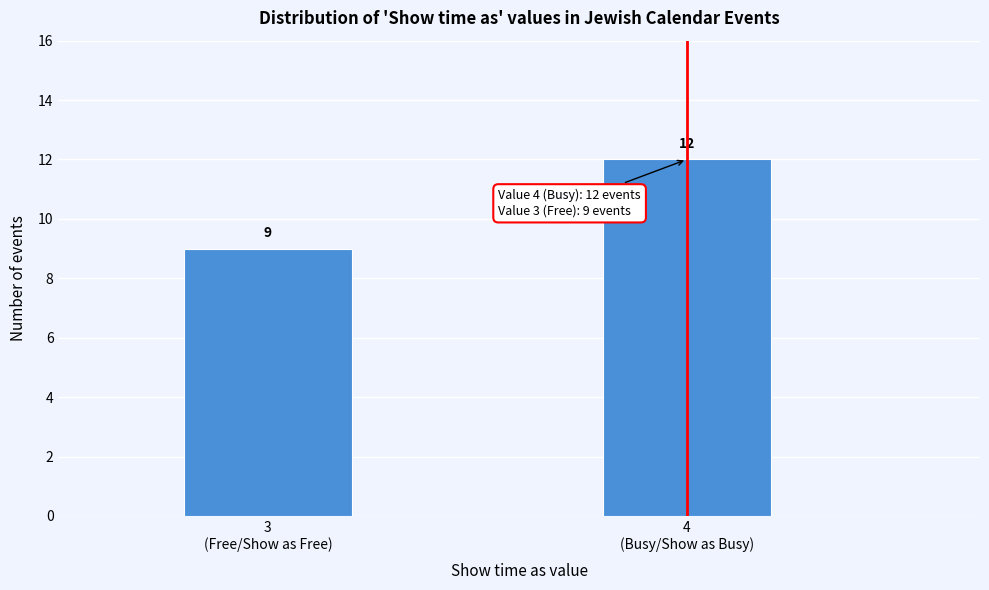

Reading right to left, transcribe all the data shown in this chart.

12	9